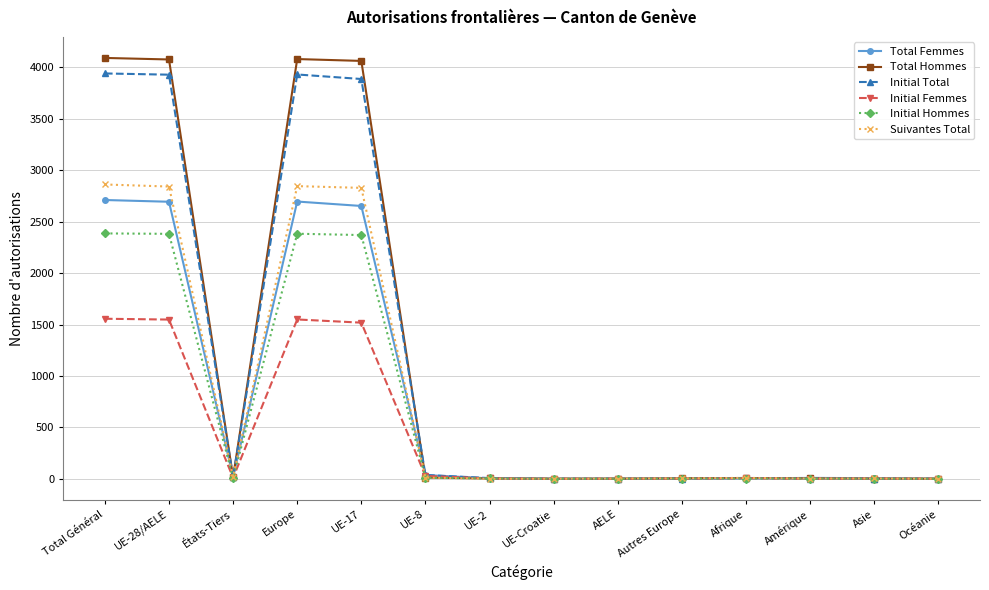

Rank the series by their maximum value, from highest to lowest.

Total Hommes, Initial Total, Suivantes Total, Total Femmes, Initial Hommes, Initial Femmes